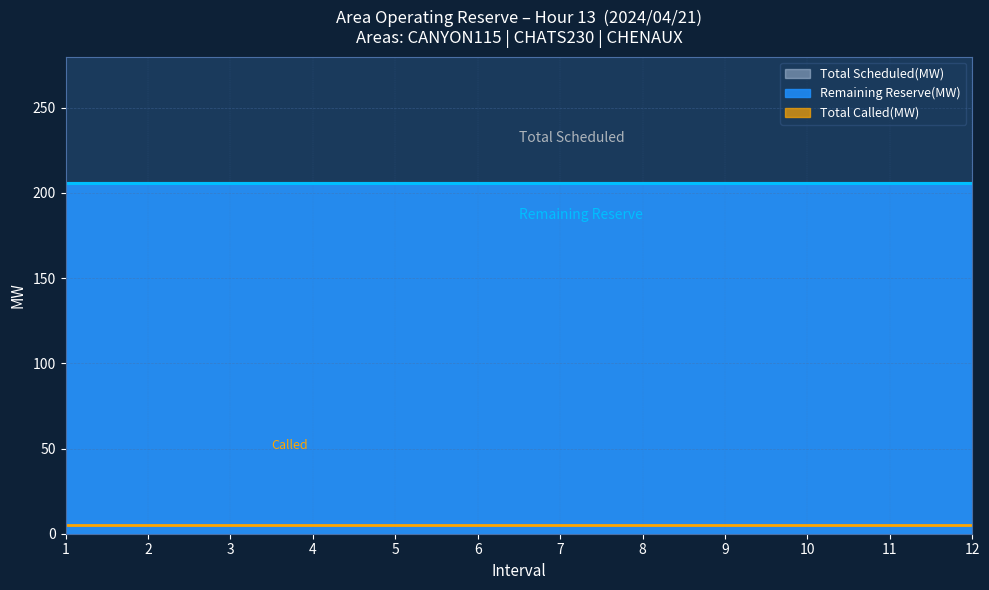

True or false: Remaining Reserve(MW) and Total Called(MW) cross at least once.

False